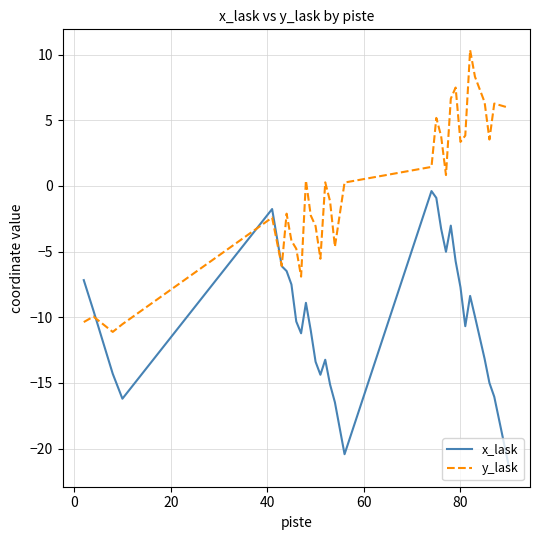

Which series has the largest total across all categories?

y_lask